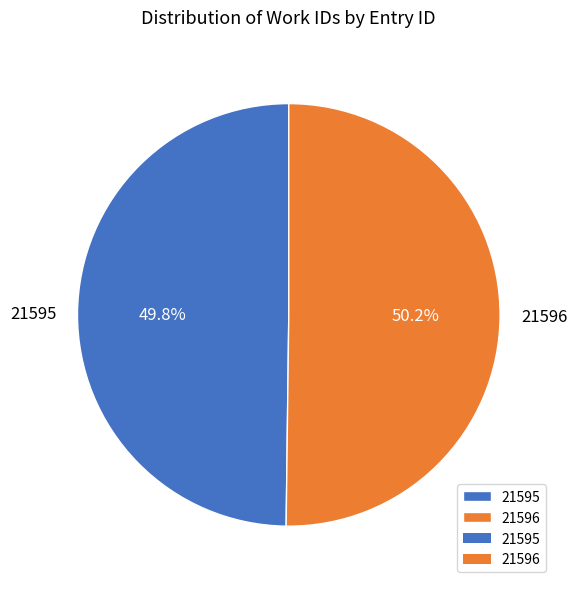

Count the number of slices in the pie.

2